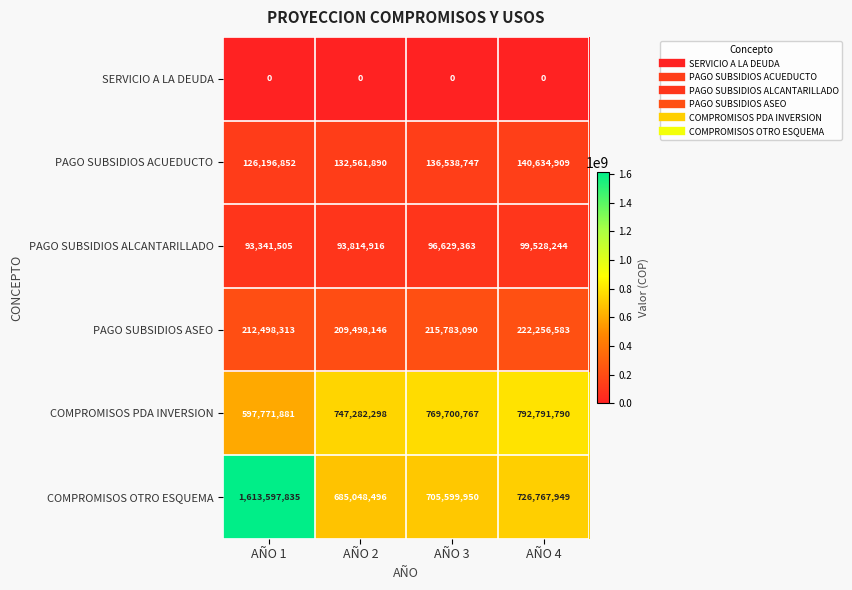

Reading right to left, transcribe all the data shown in this chart.

SERVICIO A LA DEUDA: AÑO 4=0	AÑO 3=0	AÑO 2=0	AÑO 1=0
PAGO SUBSIDIOS ACUEDUCTO: AÑO 4=140634909	AÑO 3=136538747	AÑO 2=132561890	AÑO 1=126196852
PAGO SUBSIDIOS ALCANTARILLADO: AÑO 4=99528244	AÑO 3=96629363	AÑO 2=93814916	AÑO 1=93341505
PAGO SUBSIDIOS ASEO: AÑO 4=222256583	AÑO 3=215783090	AÑO 2=209498146	AÑO 1=212498313
COMPROMISOS PDA INVERSION: AÑO 4=792791790	AÑO 3=769700767	AÑO 2=747282298	AÑO 1=597771881
COMPROMISOS OTRO ESQUEMA: AÑO 4=726767949	AÑO 3=705599950	AÑO 2=685048496	AÑO 1=1613597835